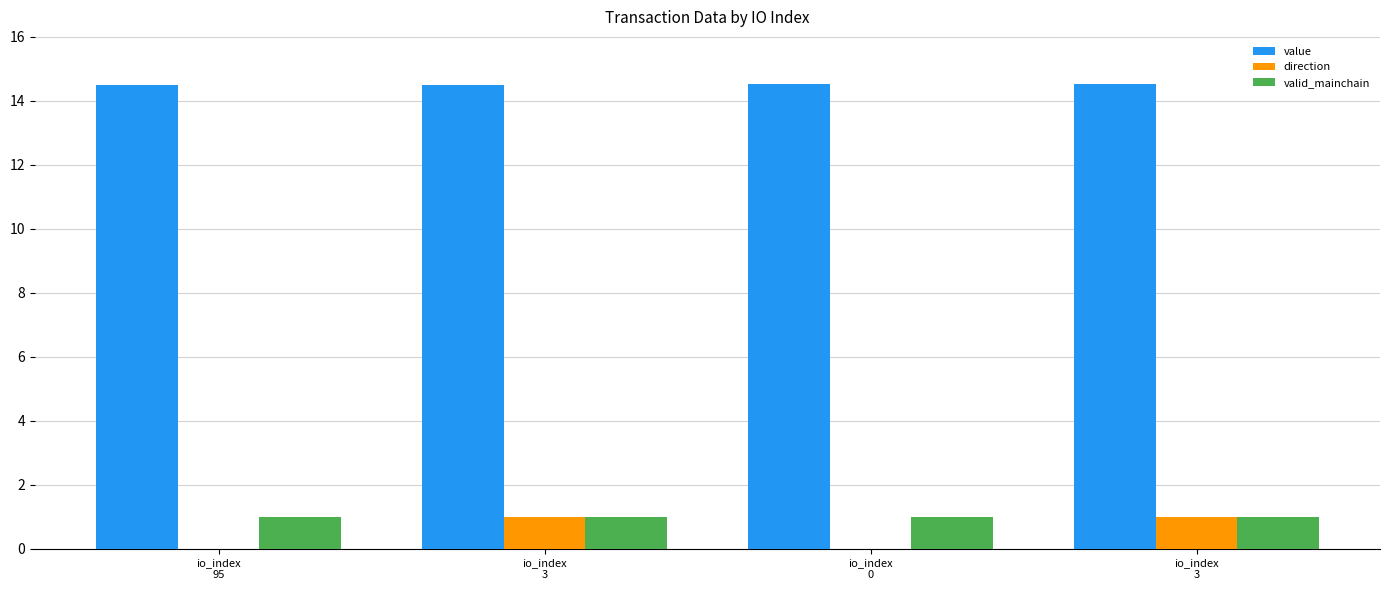

What is the approximate value of valid_mainchain at io_index
0?

1.0